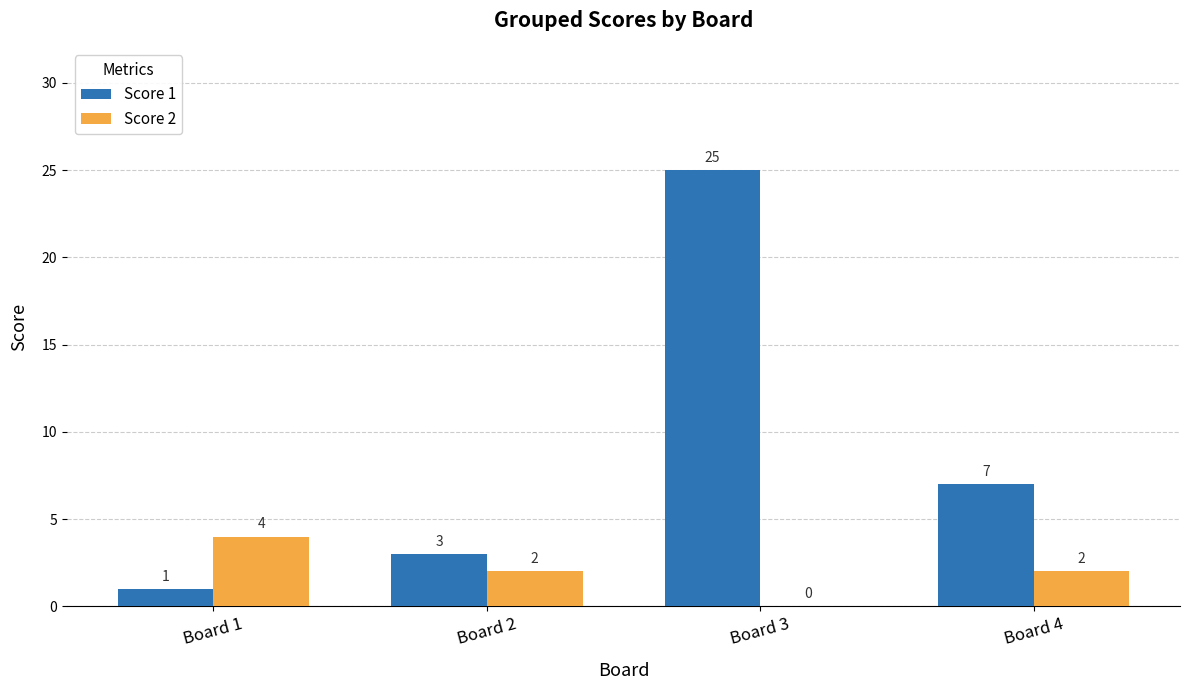

Reading right to left, extract all data points from this chart.

Score 1: Board 4=7	Board 3=25	Board 2=3	Board 1=1
Score 2: Board 4=2	Board 3=0	Board 2=2	Board 1=4